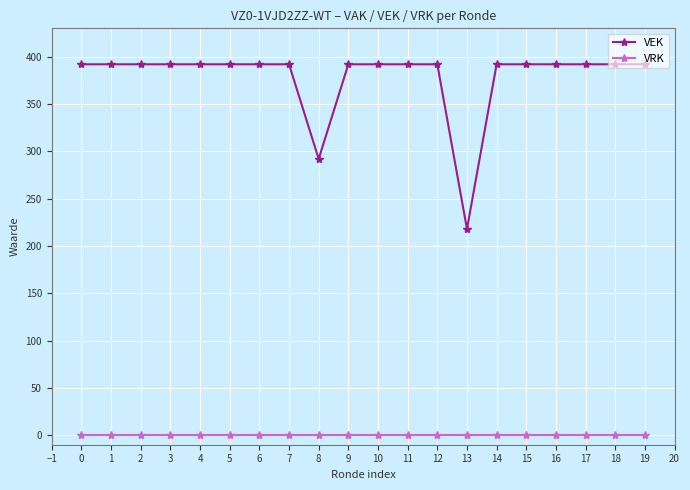

True or false: VRK and VEK intersect in this chart.

False